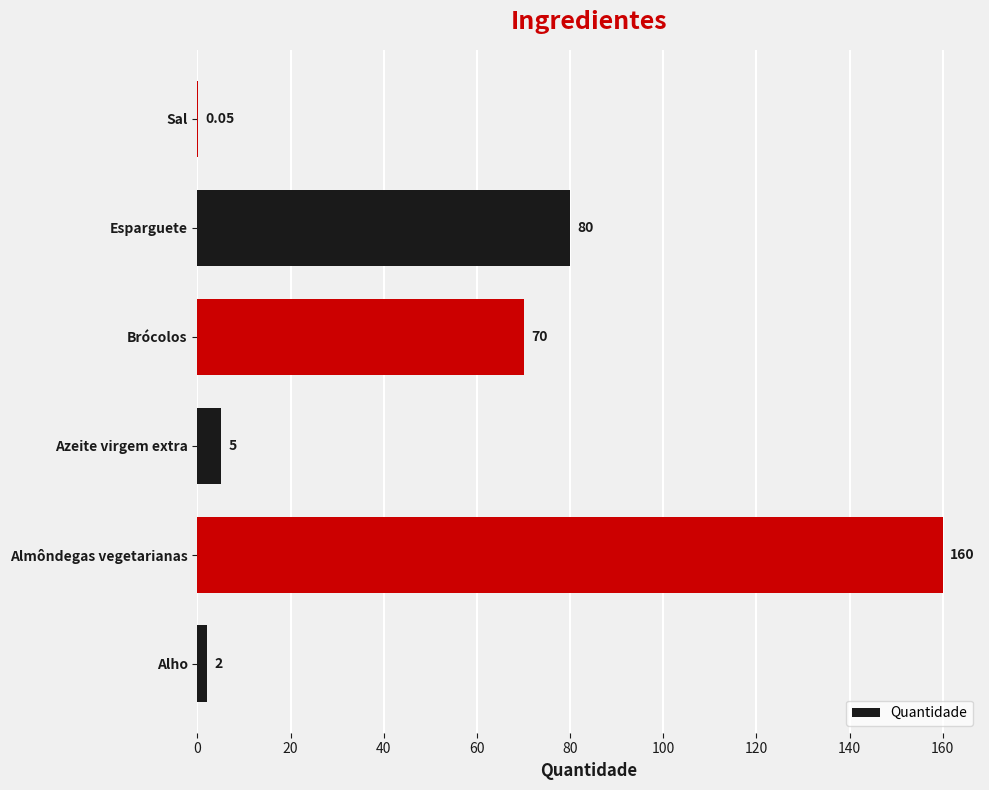

At which category does the chart reach its peak across all series?

Almôndegas vegetarianas